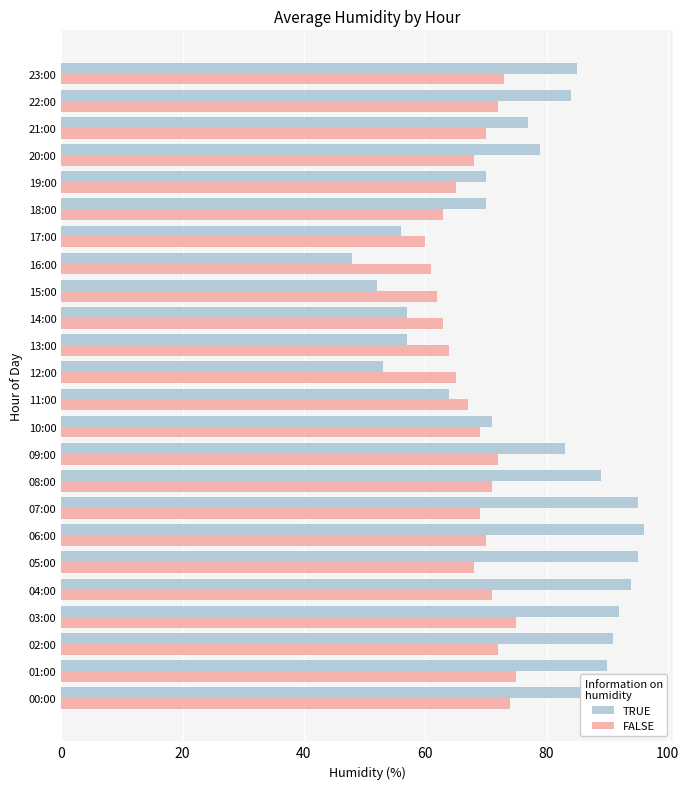

What is the total value across all series at 07:00?

164